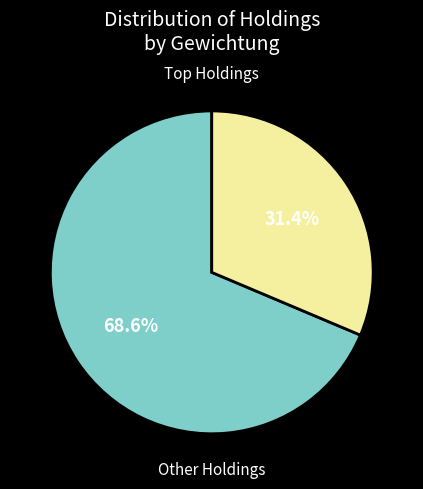

Does any single category account for the majority?

Yes